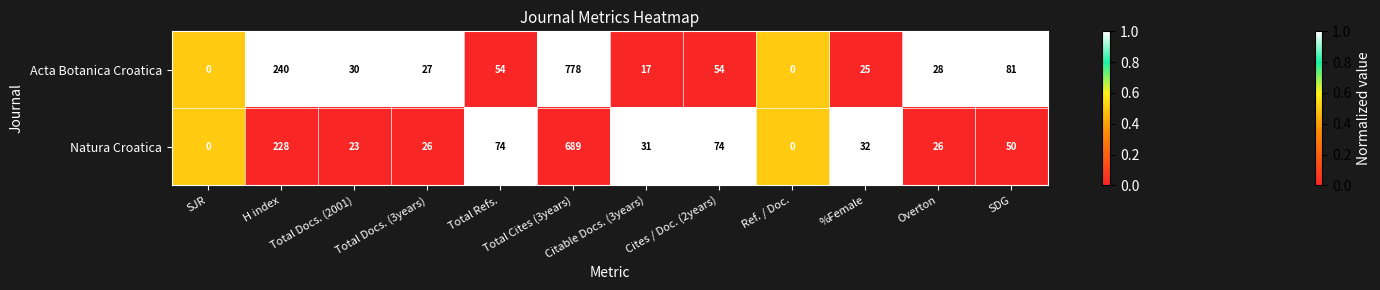

What is the difference between the maximum and minimum values in the Acta Botanica Croatica series?

778